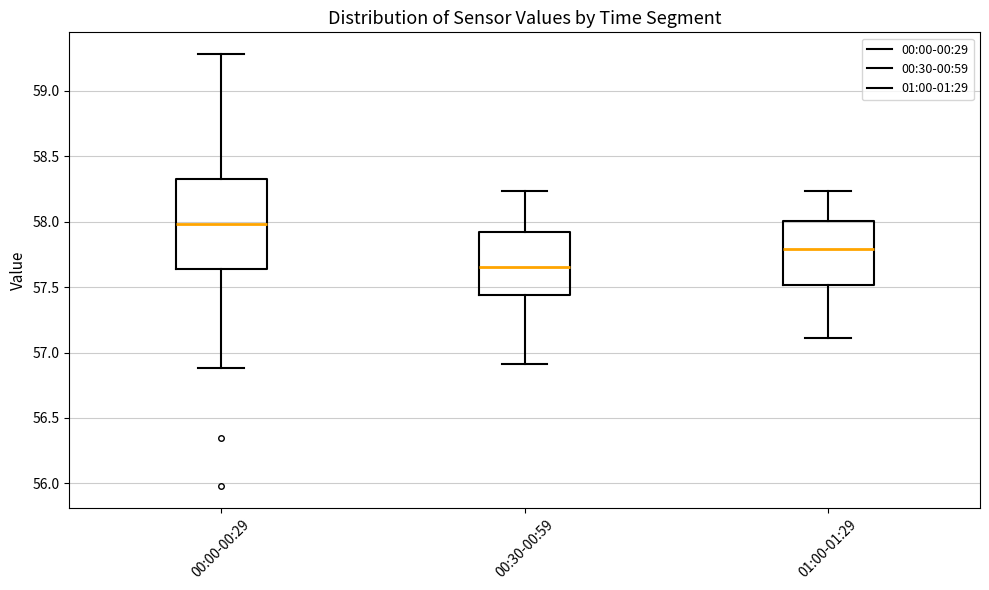

Where does the lower whisker of the box for 01:00-01:29 end on the y-axis? The values are not printed on the chart, so give them approximately, as read against the axis.

57.10